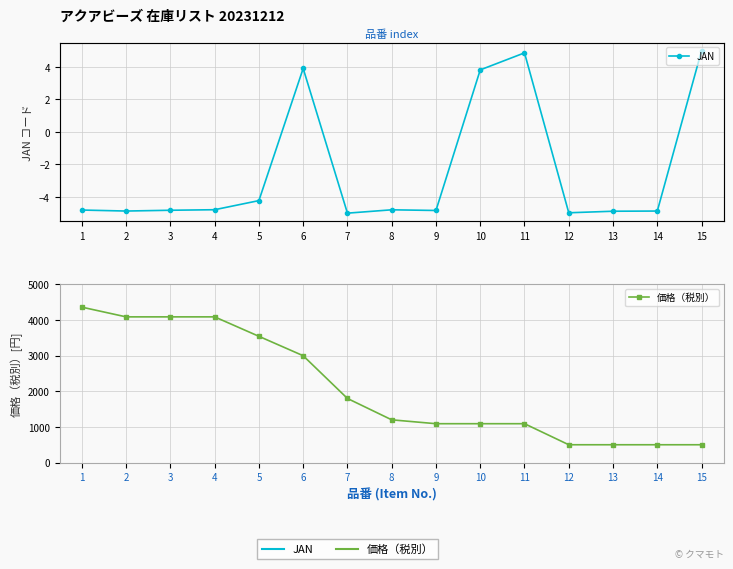

What is the total value across all series at 15?

505.0